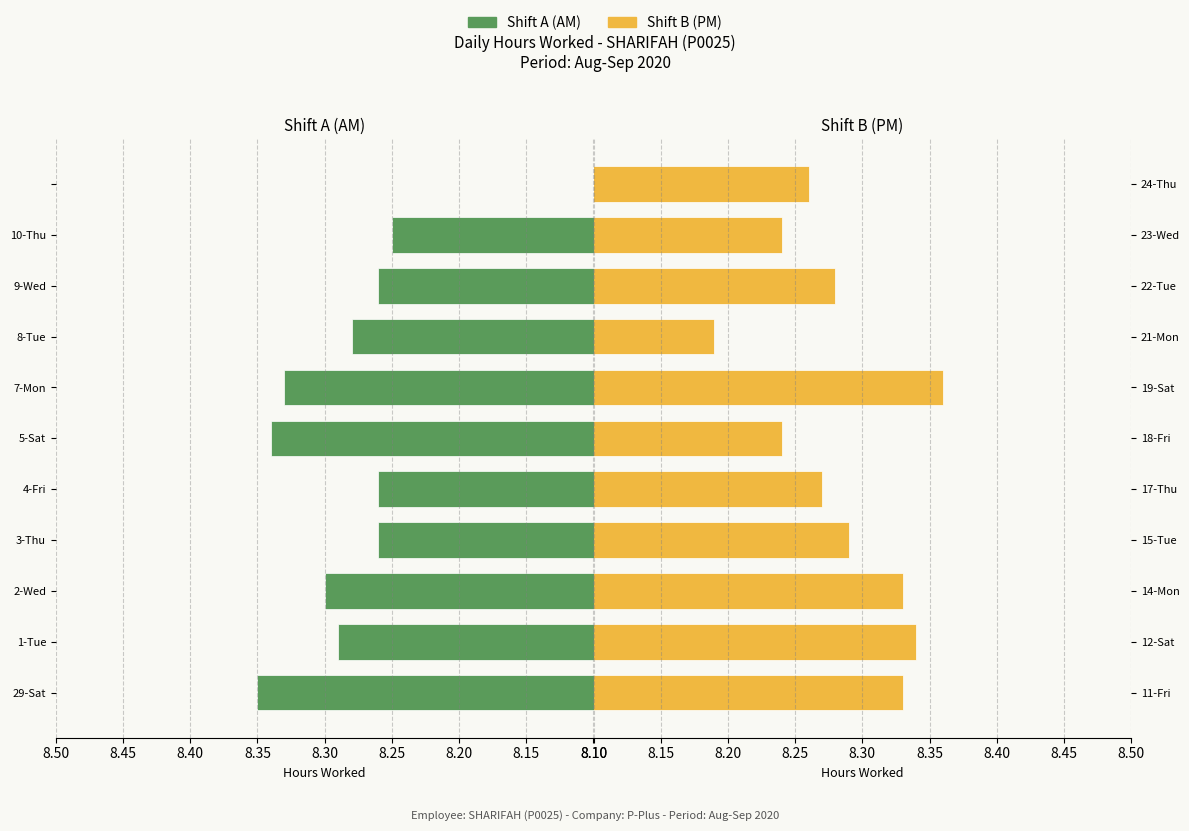

What is the spread (max minus min) of values at 8.15?

0.1